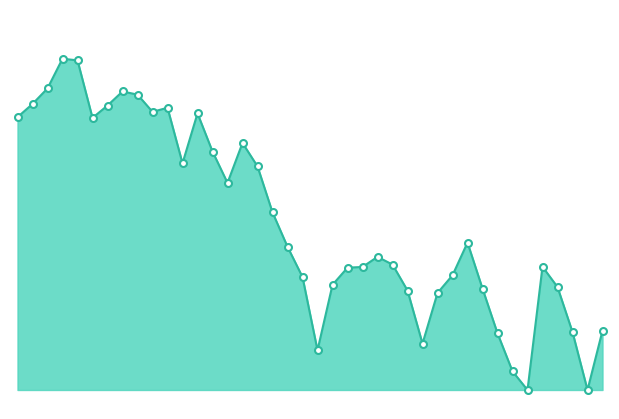

Does the chart display data point markers on the line(s)?

No